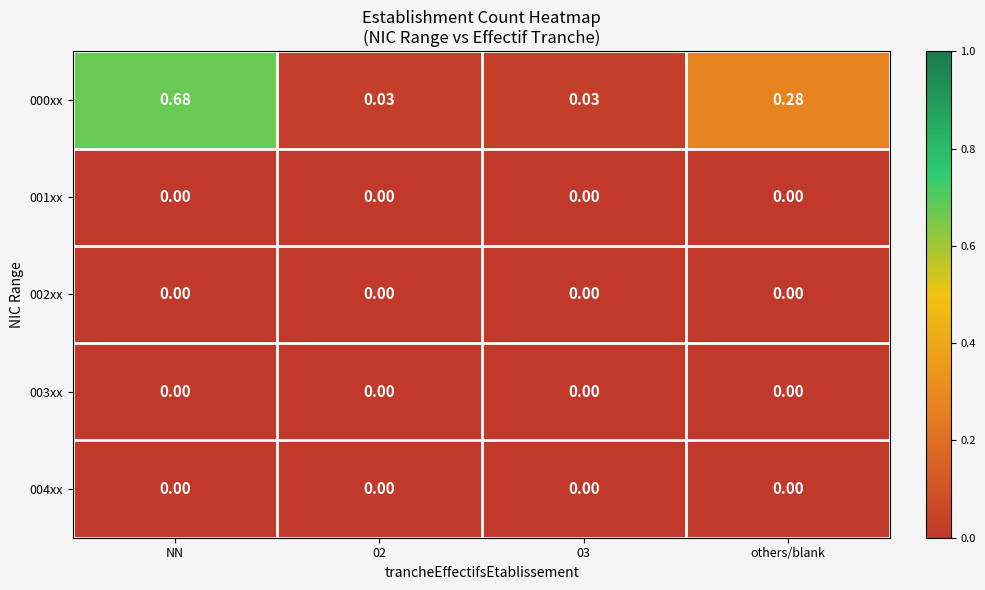

At which category is the sum across all series the highest?

NN